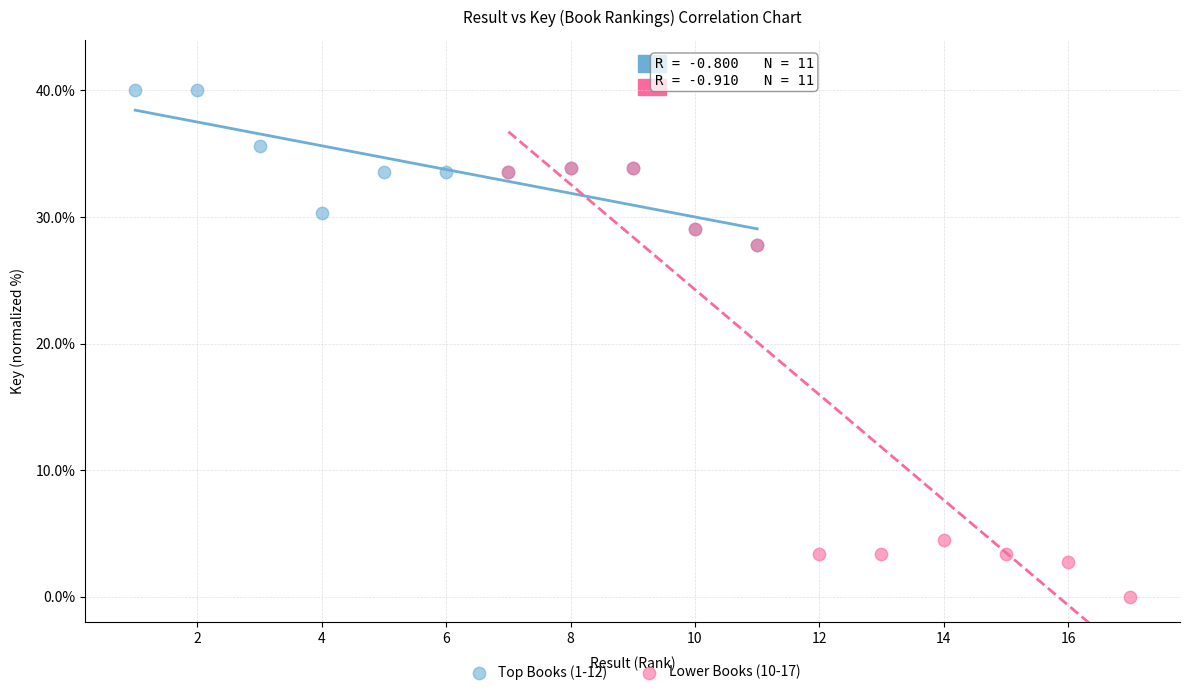

What are all the series names shown in the legend?

Top Books (1-12), Lower Books (10-17)